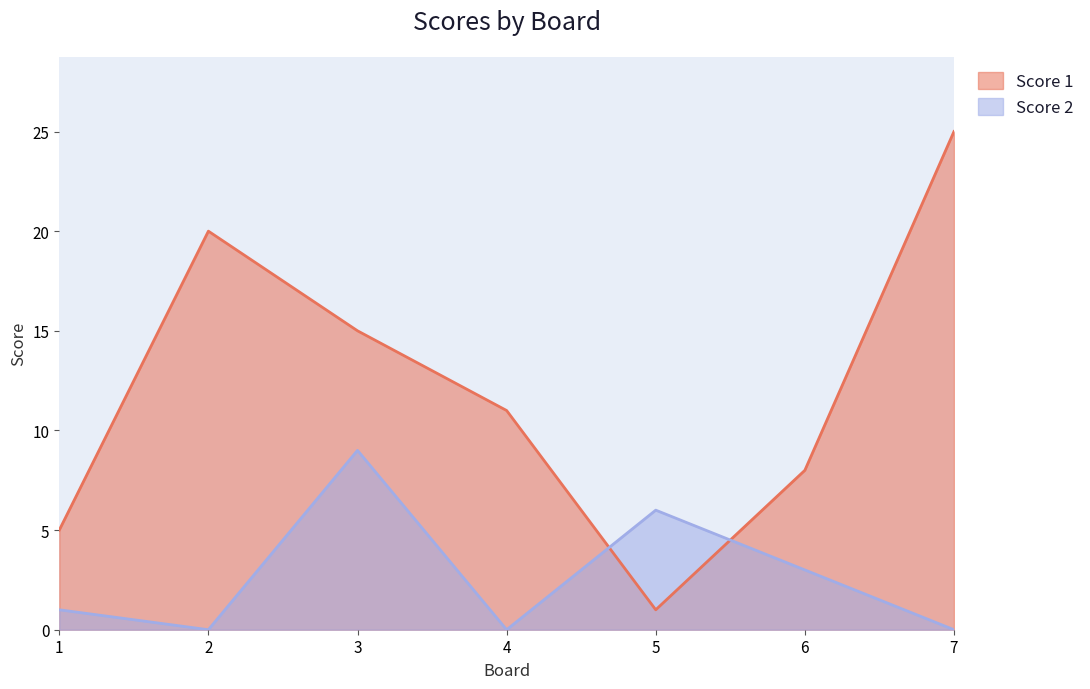

At which category does the chart reach its peak across all series?

7